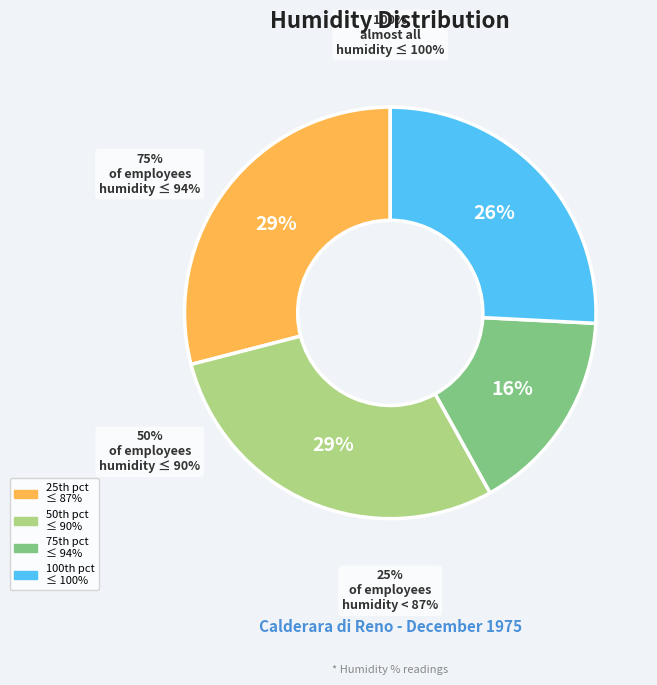

Do 24 and 17 together represent more than half of the pie?

No